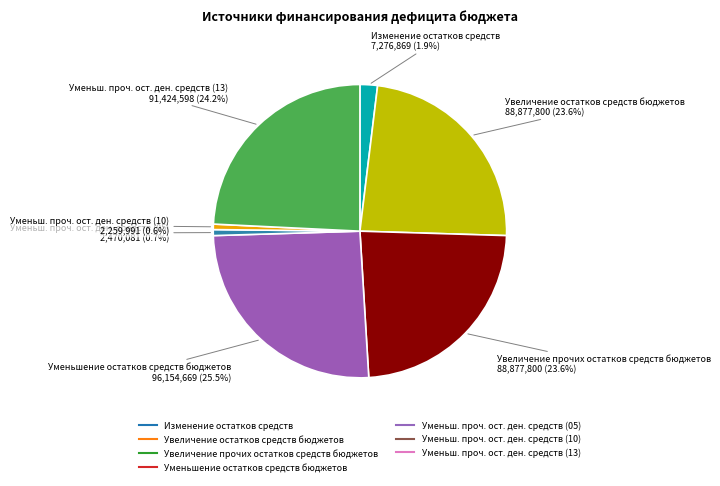

Does any single category account for the majority?

No